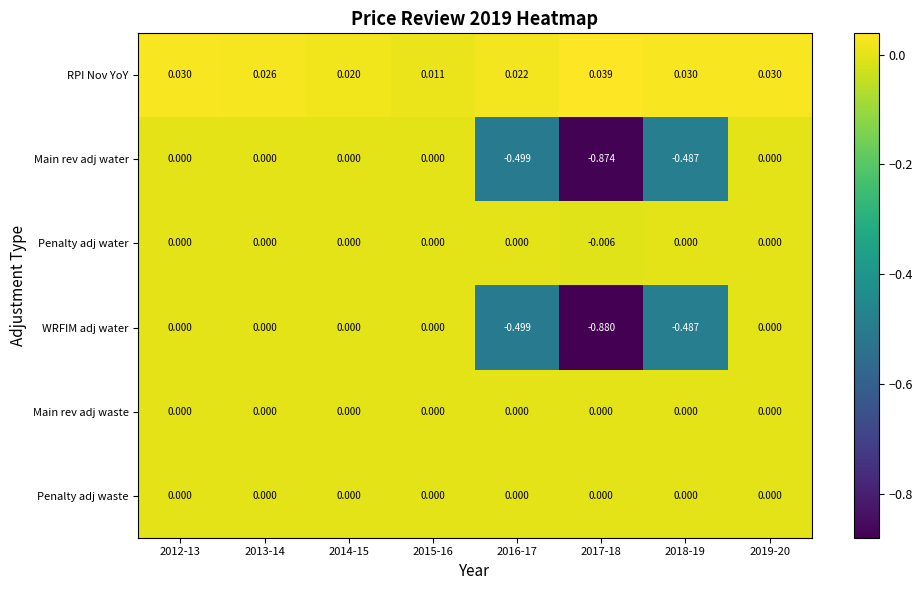

Which series changed the most between 2015-16 and 2019-20?

RPI Nov YoY